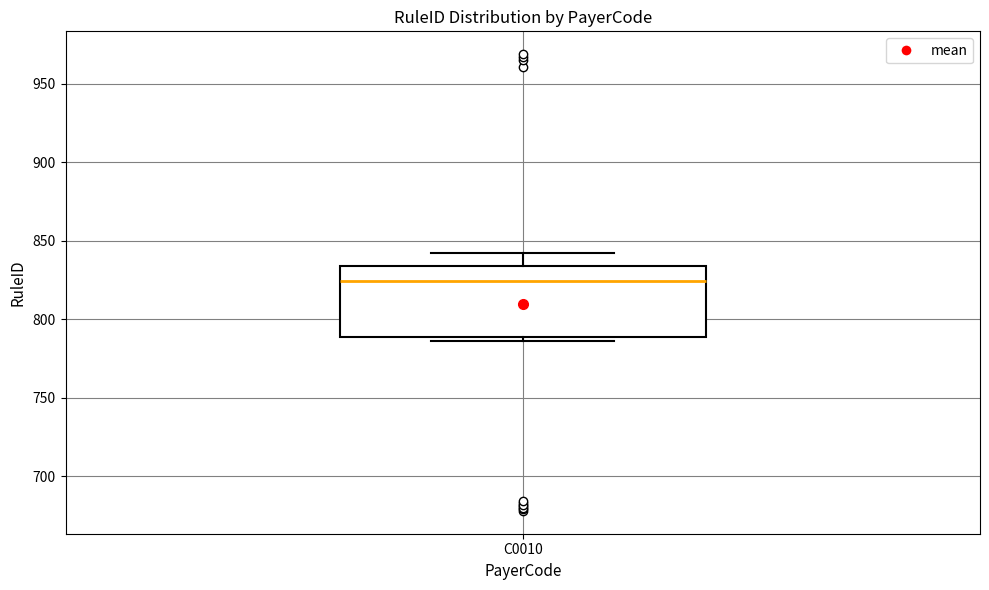

Read this box plot against the y-axis: the position of the median line, the range covered by the box, and the ends of both whiskers. The values are not printed on the chart, so give them approximately, as read against the axis.

median 825, box 790 to 835, whiskers 785 to 840